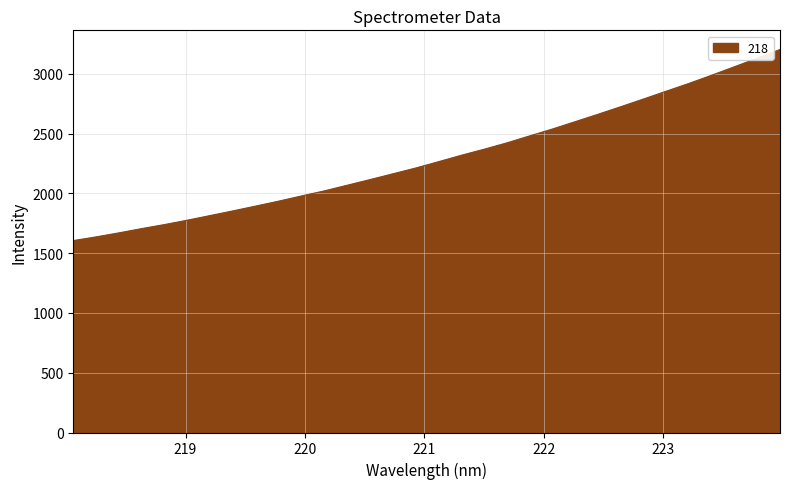

What is the difference between the maximum and minimum values?

1598.9